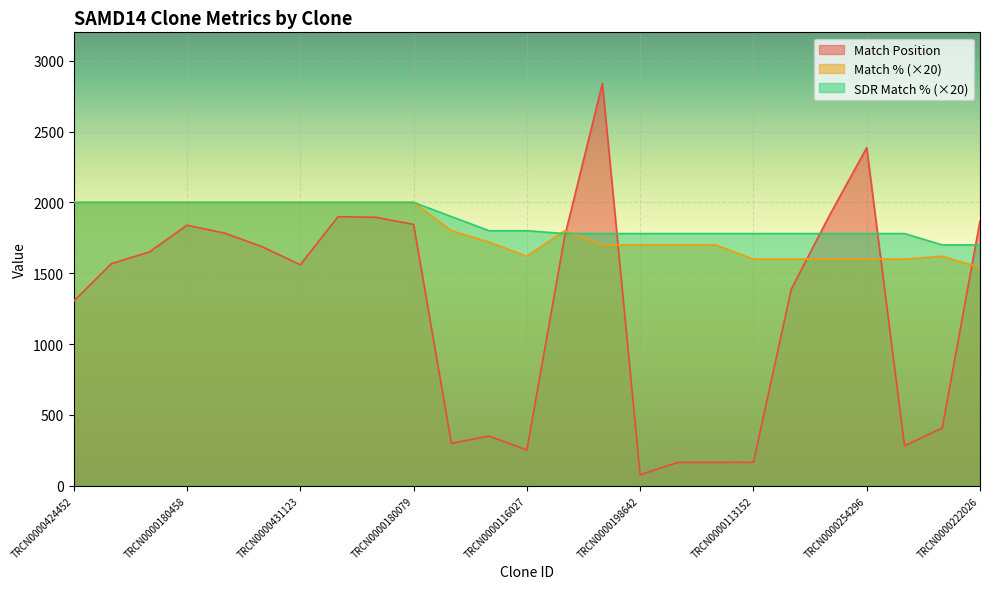

What is the approximate value of Match Position at TRCN0000430217, to the nearest 10?

1900